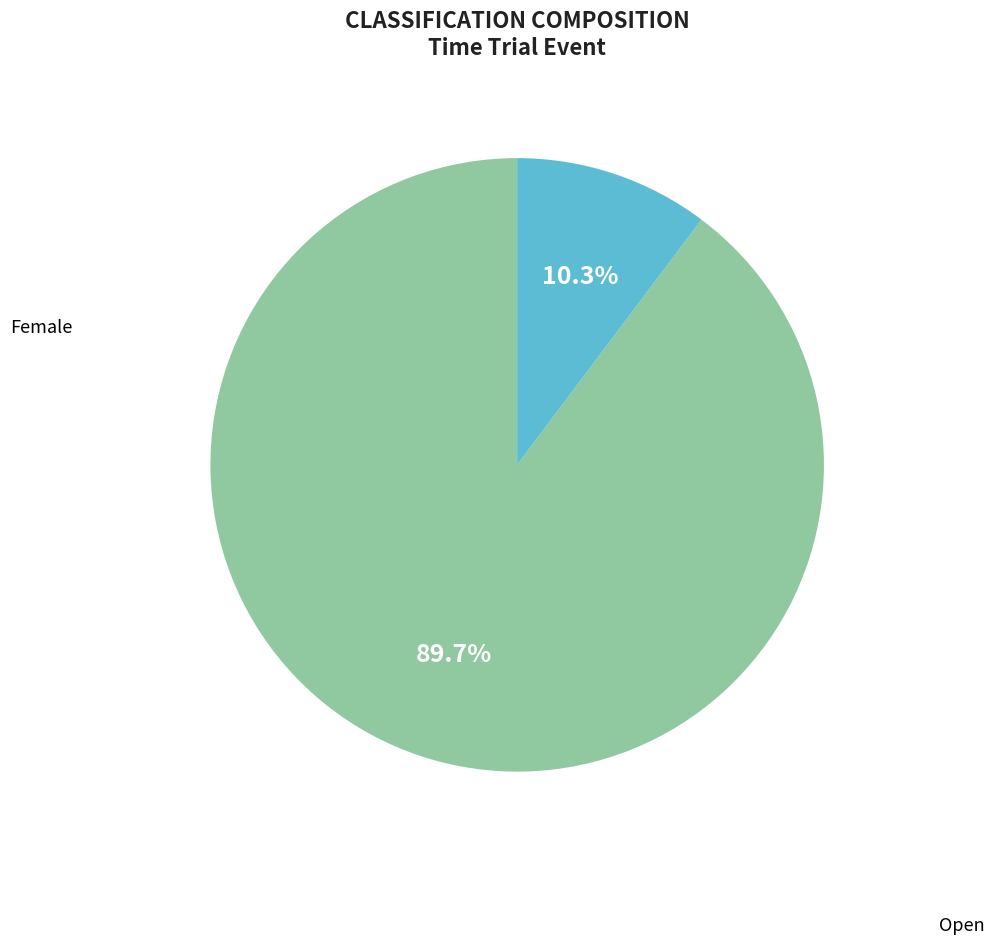

Rank the categories by value from highest to lowest.

Open, Female